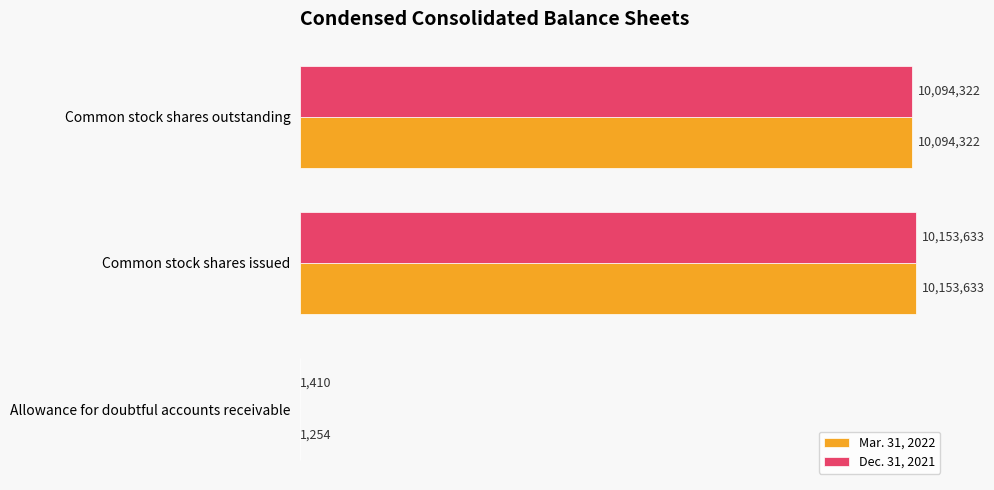

What are all the series names shown in the legend?

Mar. 31, 2022, Dec. 31, 2021